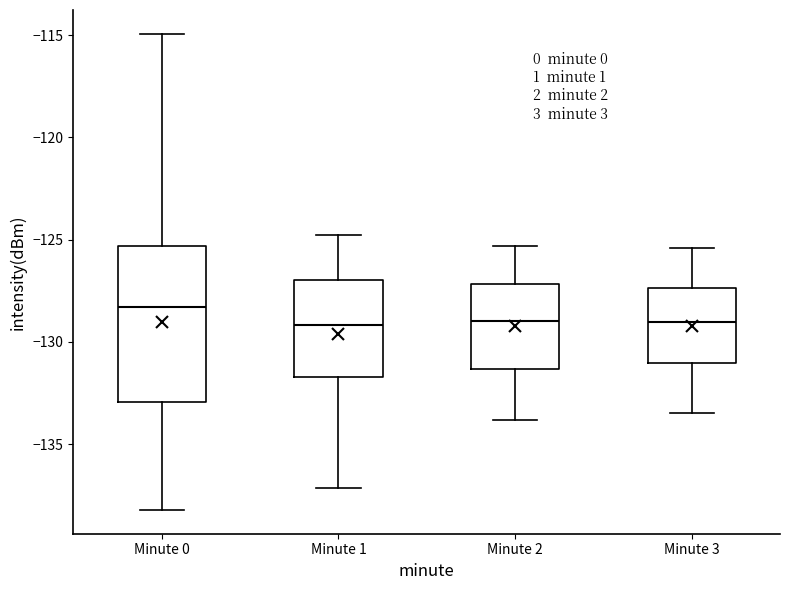

Reading left to right, transcribe this box plot: for each box, give where its median line is, the range the box spans, and where its two whiskers end, as read against the y-axis. The values are not printed on the chart, so give them approximately, as read against the axis.

Minute 0: median -128.5, box -133.0 to -125.5, whiskers -138.0 to -115.0
Minute 1: median -129.0, box -131.5 to -127.0, whiskers -137.0 to -125.0
Minute 2: median -129.0, box -131.5 to -127.0, whiskers -134.0 to -125.5
Minute 3: median -129.0, box -131.0 to -127.5, whiskers -133.5 to -125.5